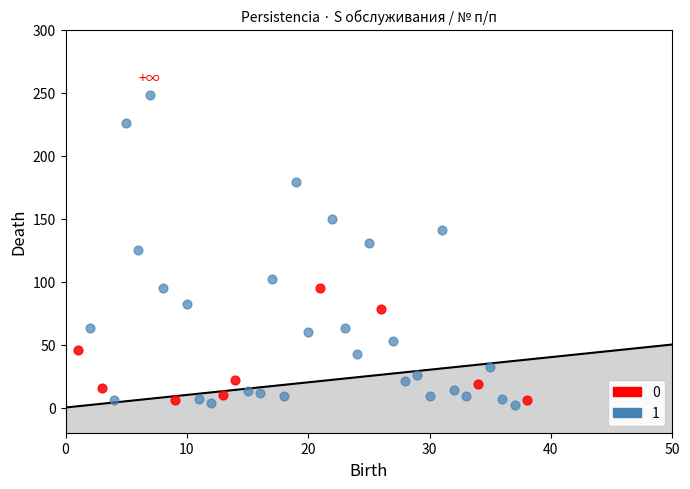

Which series contains the lowest Y value?

1